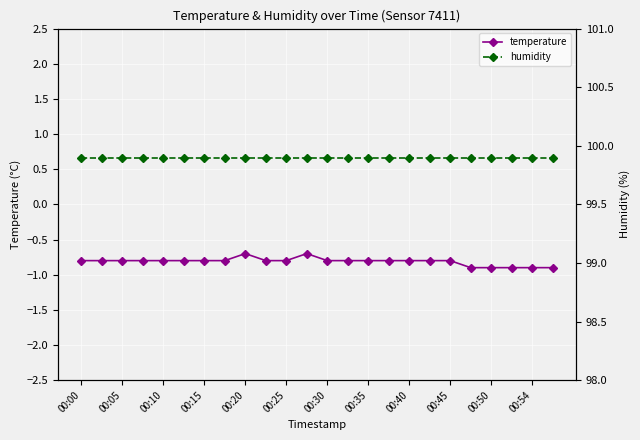

True or false: temperature and humidity cross at least once.

False